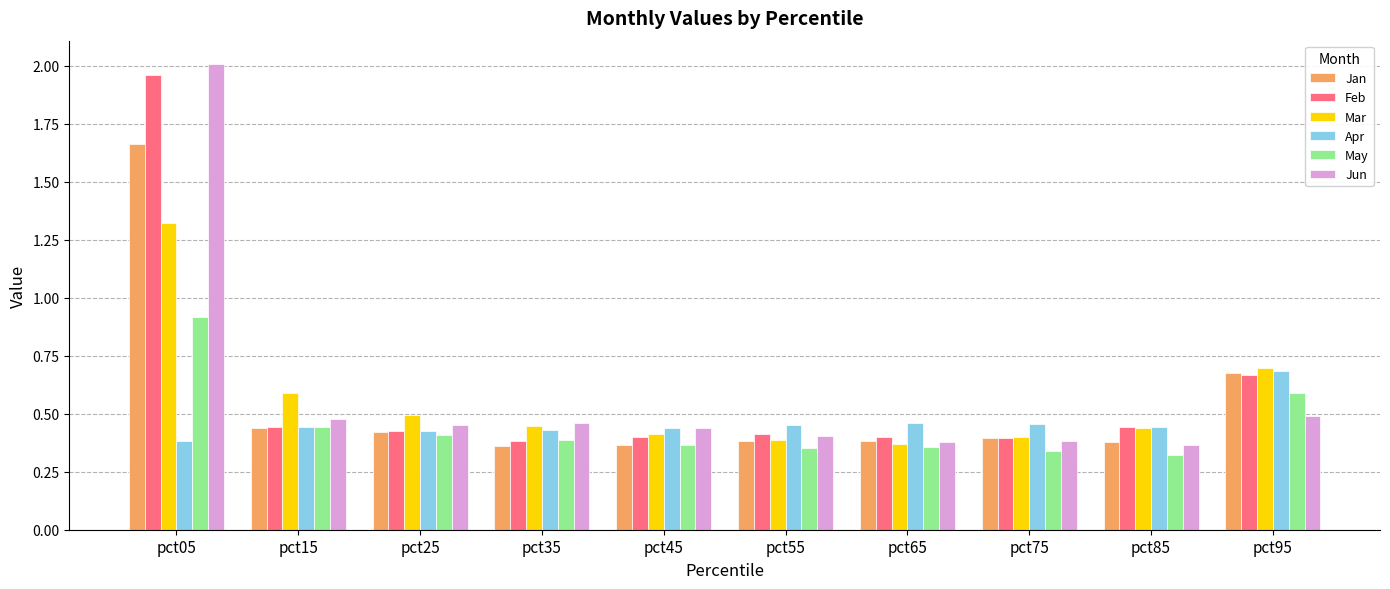

The Mar series shows 1.0 at pct95. True or false?

False